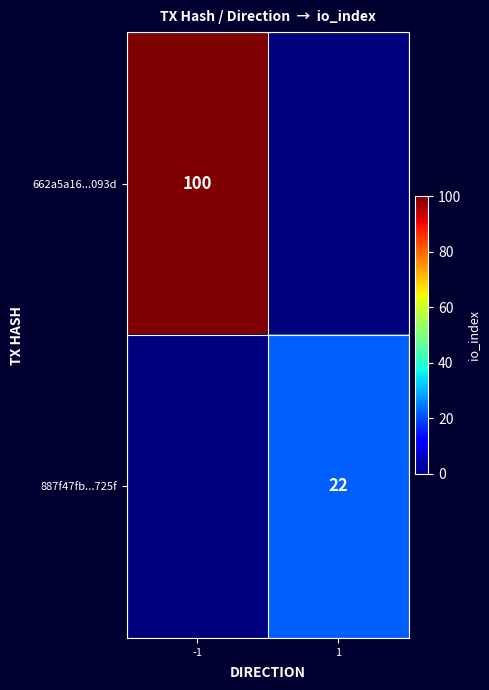

Between -1 and 1, which is larger?

-1